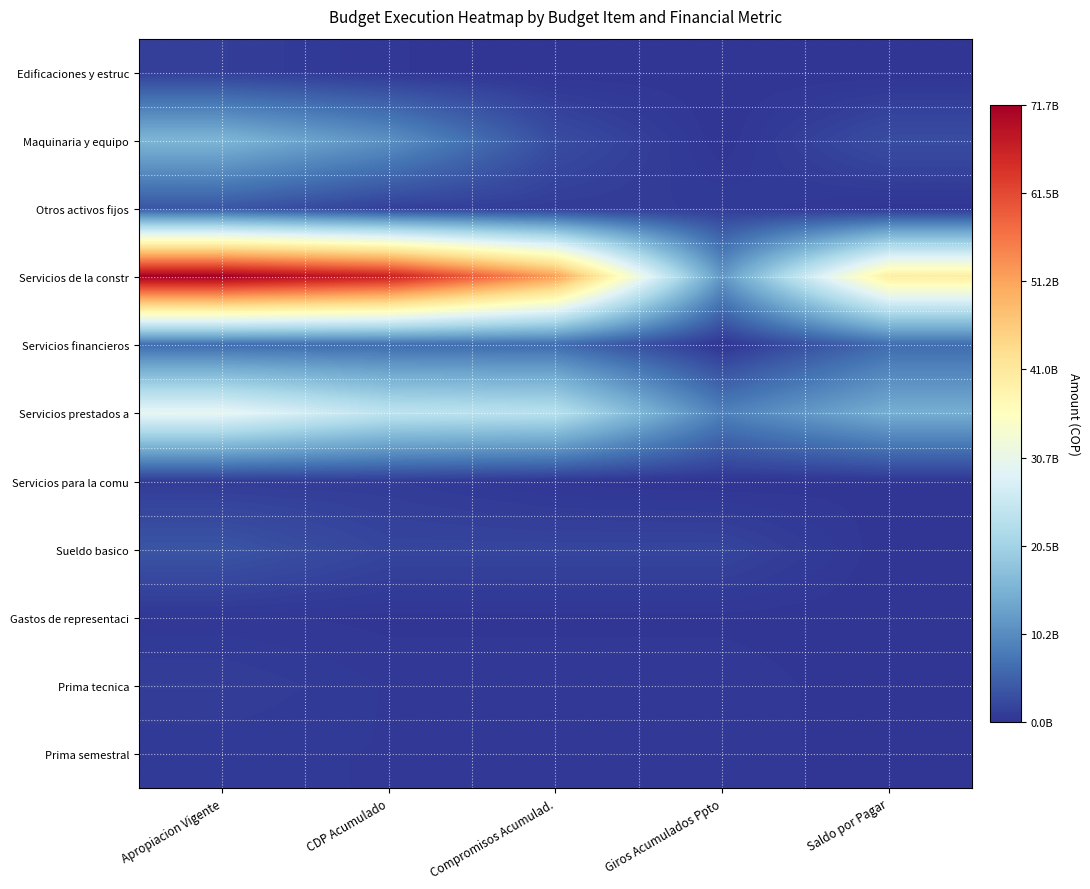

Reading left to right, extract all data points from this chart.

Edificaciones y estruc: Apropiacion Vigente=1150000000	CDP Acumulado=319166400	Compromisos Acumulad.=0	Giros Acumulados Ppto=0	Saldo por Pagar=0
Maquinaria y equipo: Apropiacion Vigente=15752631000	CDP Acumulado=10780000000	Compromisos Acumulad.=2710000000	Giros Acumulados Ppto=0	Saldo por Pagar=2710000000
Otros activos fijos: Apropiacion Vigente=3783400000	CDP Acumulado=1250145520	Compromisos Acumulad.=934722392	Giros Acumulados Ppto=810824199	Saldo por Pagar=123898193
Servicios de la constr: Apropiacion Vigente=71713004000	CDP Acumulado=66936457438	Compromisos Acumulad.=51808626988	Giros Acumulados Ppto=11685970170	Saldo por Pagar=40122656818
Servicios financieros: Apropiacion Vigente=6259093284	CDP Acumulado=6259093284	Compromisos Acumulad.=6259093284	Giros Acumulados Ppto=0	Saldo por Pagar=6259093284
Servicios prestados a: Apropiacion Vigente=30074944716	CDP Acumulado=24224021689	Compromisos Acumulad.=23478626747	Giros Acumulados Ppto=8796069393	Saldo por Pagar=14682557354
Servicios para la comu: Apropiacion Vigente=891122000	CDP Acumulado=891122000	Compromisos Acumulad.=185130942	Giros Acumulados Ppto=0	Saldo por Pagar=185130942
Sueldo basico: Apropiacion Vigente=3626181000	CDP Acumulado=1839958234	Compromisos Acumulad.=1839958234	Giros Acumulados Ppto=1839958234	Saldo por Pagar=0
Gastos de representaci: Apropiacion Vigente=363891000	CDP Acumulado=180603229	Compromisos Acumulad.=180603229	Giros Acumulados Ppto=180603229	Saldo por Pagar=0
Prima tecnica: Apropiacion Vigente=1148715000	CDP Acumulado=522604047	Compromisos Acumulad.=522604047	Giros Acumulados Ppto=522604047	Saldo por Pagar=0
Prima semestral: Apropiacion Vigente=602099000	CDP Acumulado=547620987	Compromisos Acumulad.=547620987	Giros Acumulados Ppto=547620987	Saldo por Pagar=0